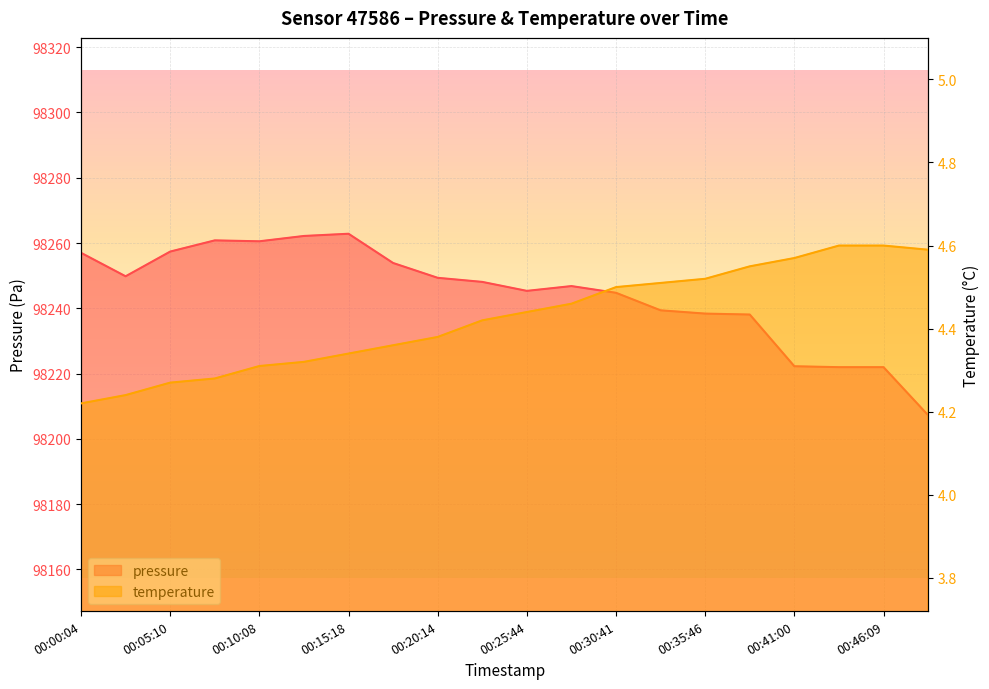

What is the difference between the maximum and minimum values in the temperature series?

0.4